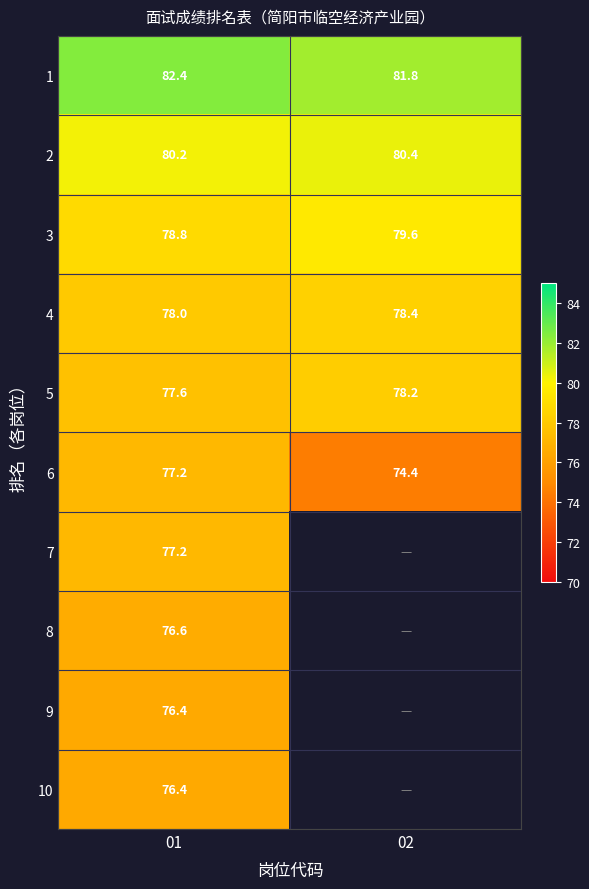

What is the spread (max minus min) of values at 01?

6.0